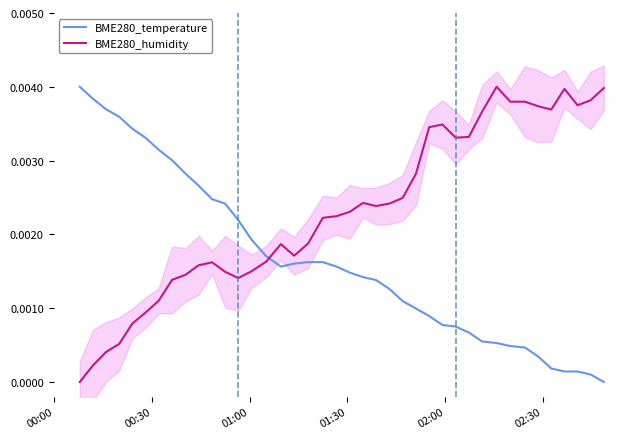

How many times do BME280_humidity and BME280_temperature cross each other?

1